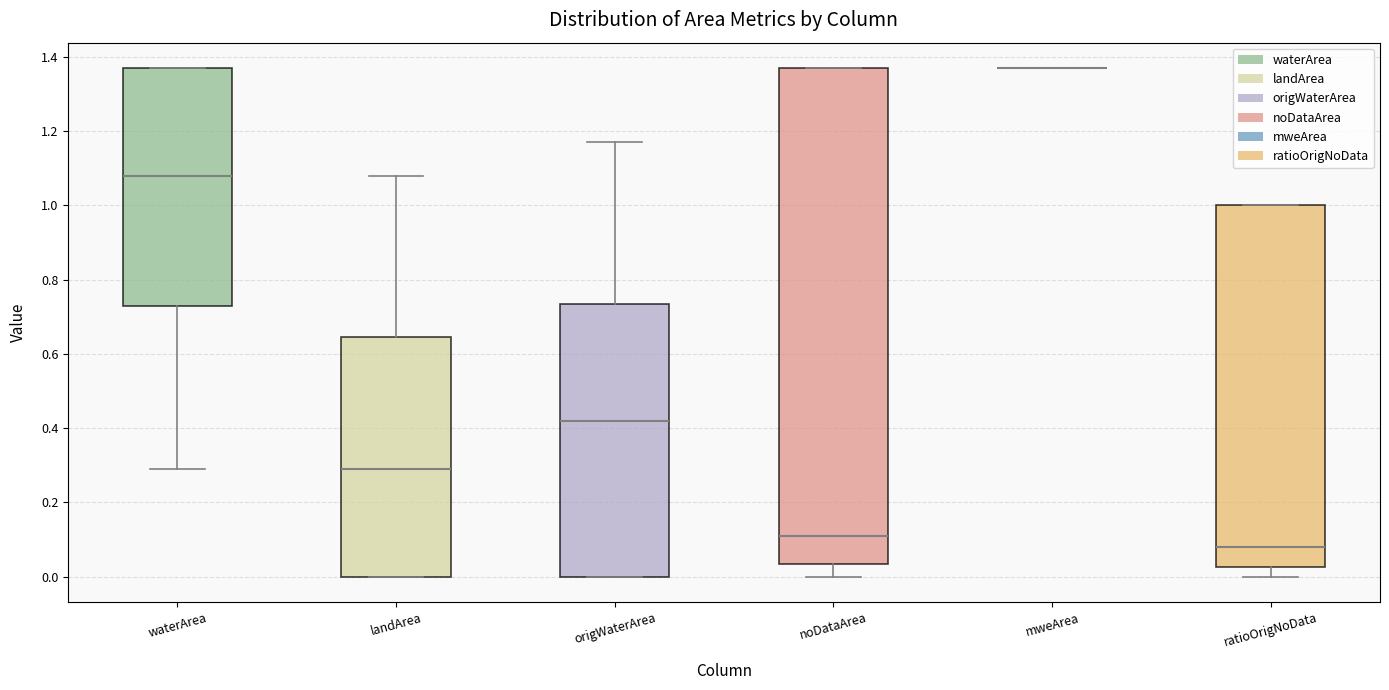

Where is the upper edge of the box for waterArea on the y-axis? The values are not printed on the chart, so give them approximately, as read against the axis.

1.38